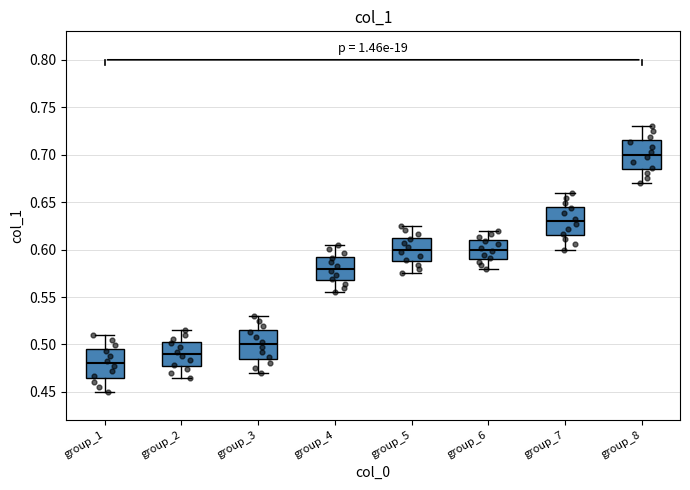

Where is the upper edge of the box for group_7 on the y-axis? The values are not printed on the chart, so give them approximately, as read against the axis.

0.645